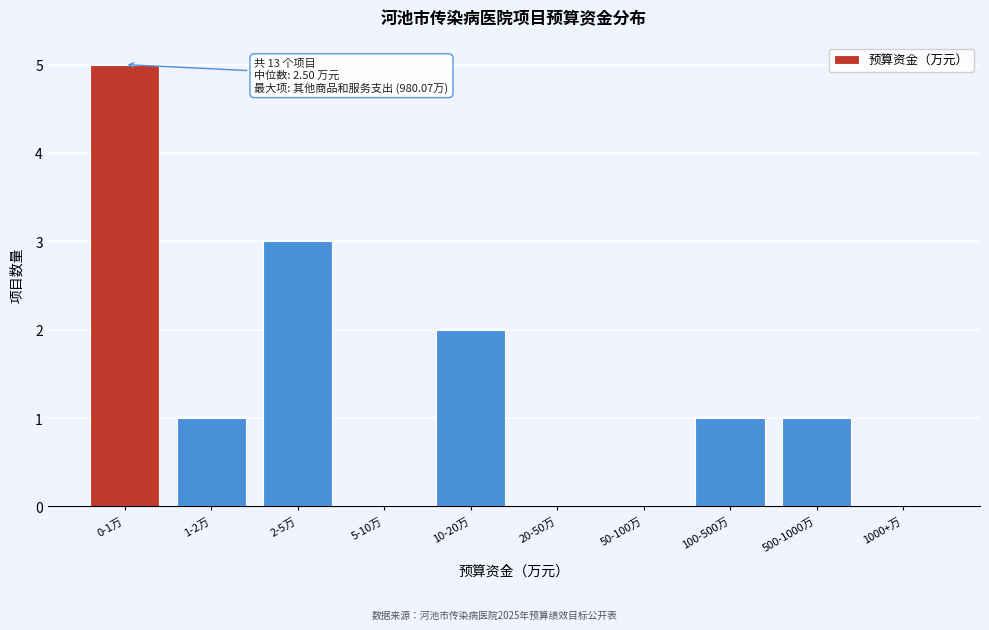

Reading right to left, extract all data points from this chart.

1000+万=0	500-1000万=1	100-500万=1	50-100万=0	20-50万=0	10-20万=2	5-10万=0	2-5万=3	1-2万=1	0-1万=5